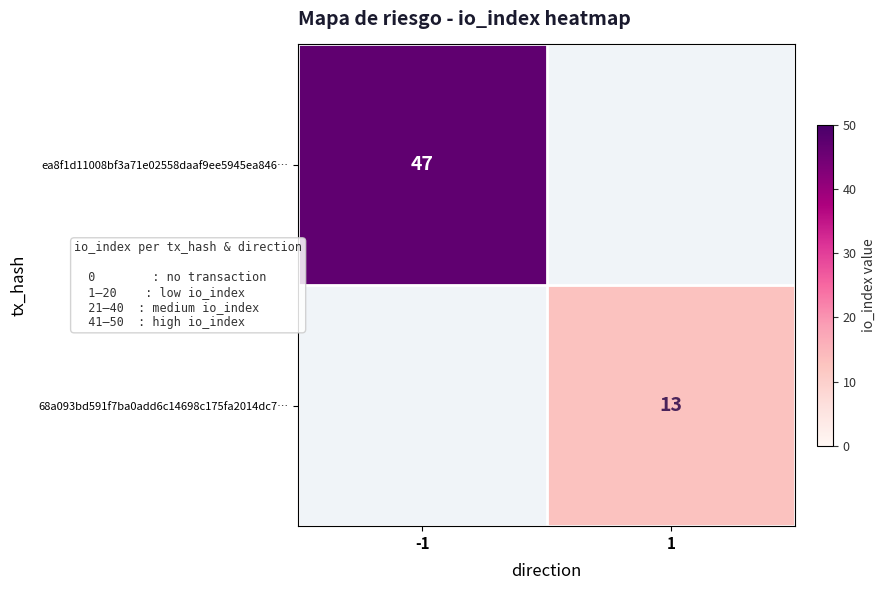

Which has a higher value, 1 or -1?

-1